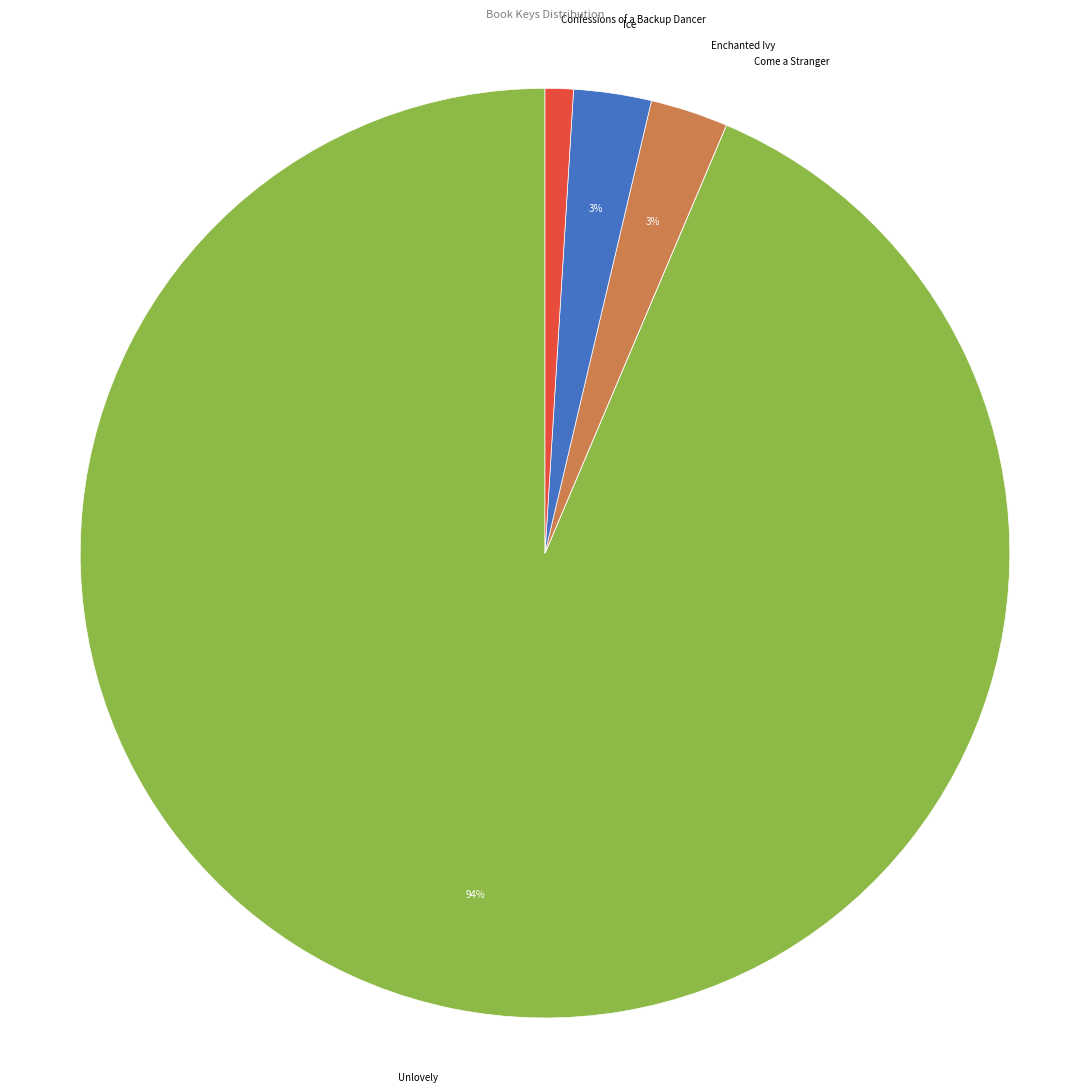

What percentage is the Ice slice, to the nearest percent?

3%